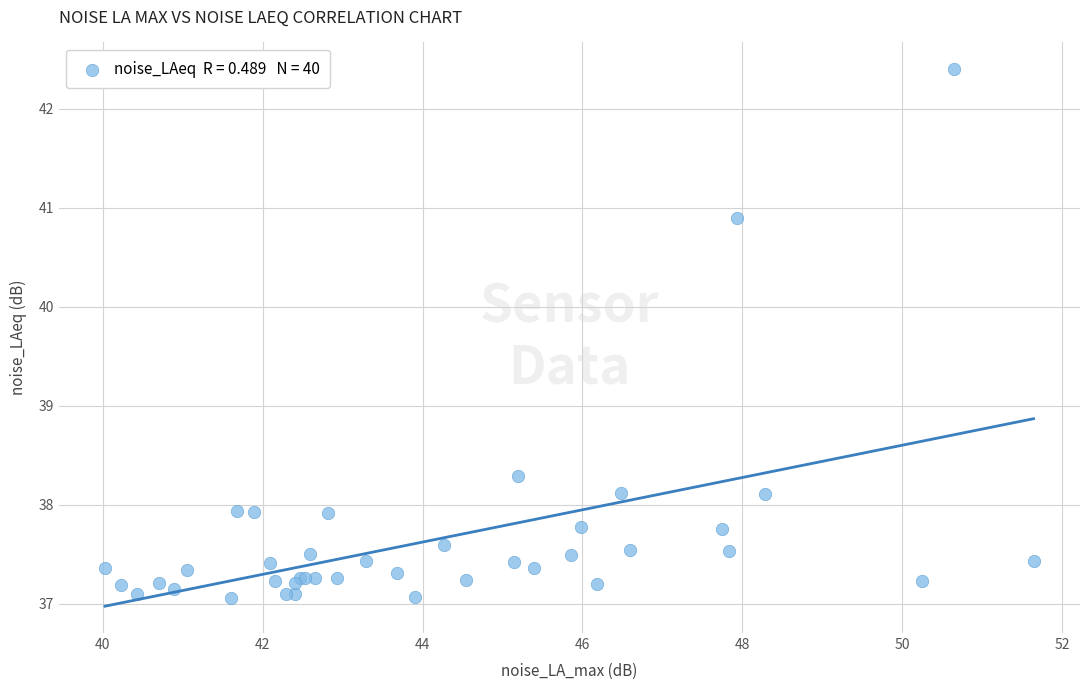

What Y value in the scatter plot is closest to 39?

38.3